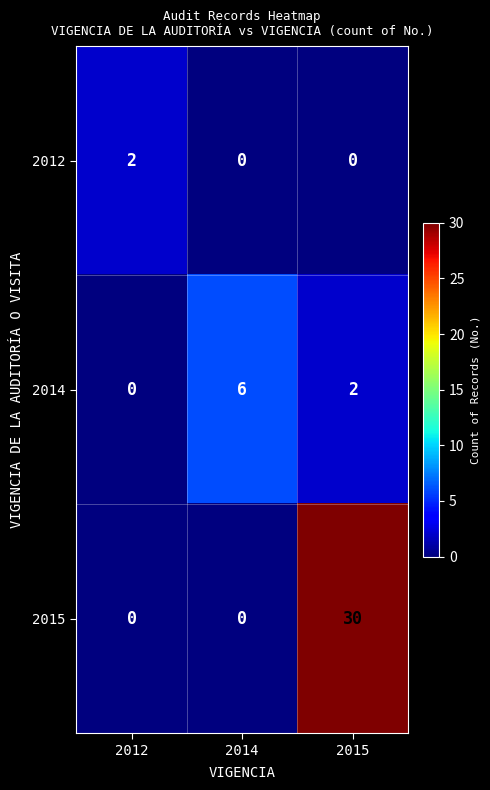

At 2015, list the series in order from largest to smallest.

2015, 2014, 2012